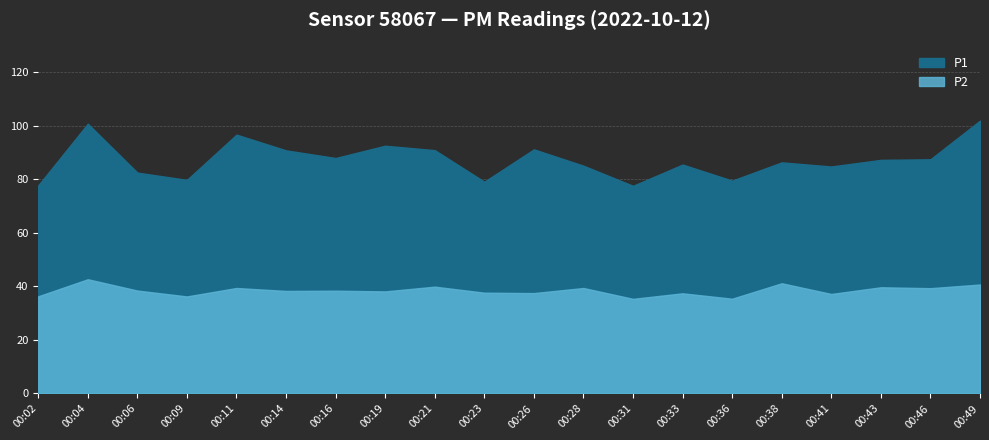

At which category does the chart reach its minimum across all series?

00:31